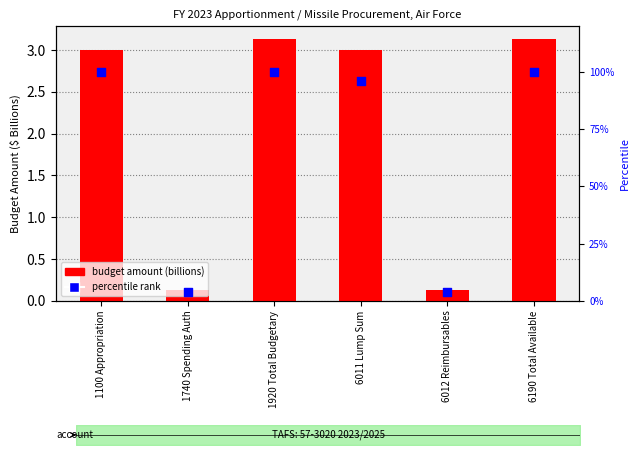

Which series contains the lowest Y value?

budget amount (billions)